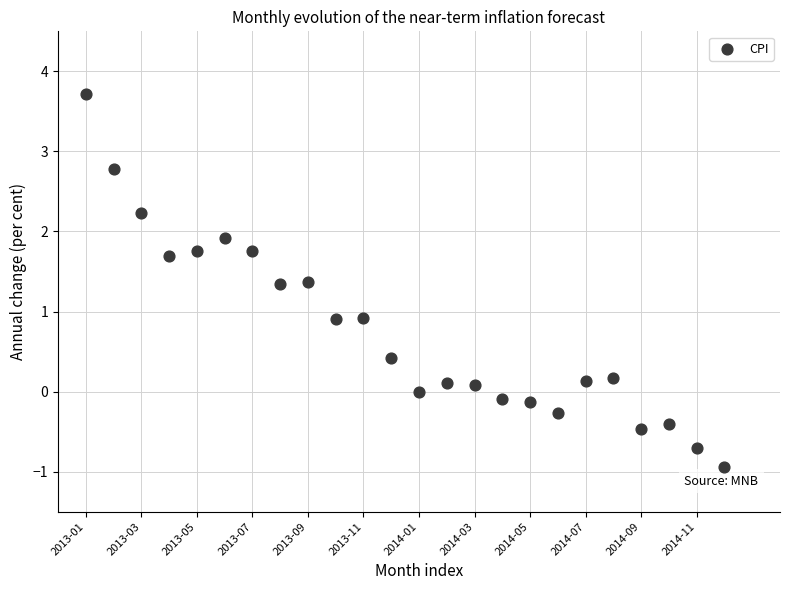

What is the range of Y values (max minus min)?

4.7